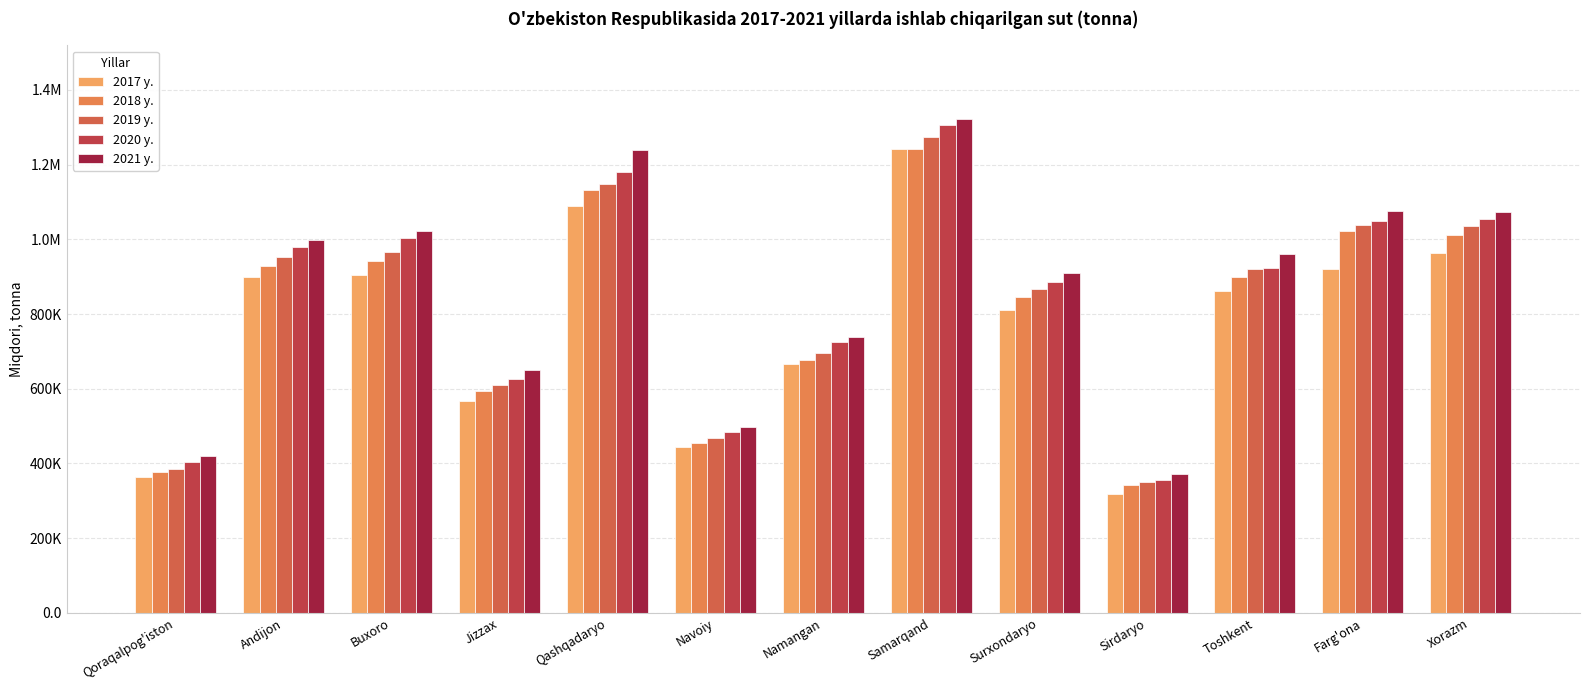

Does the chart contain any negative values?

No